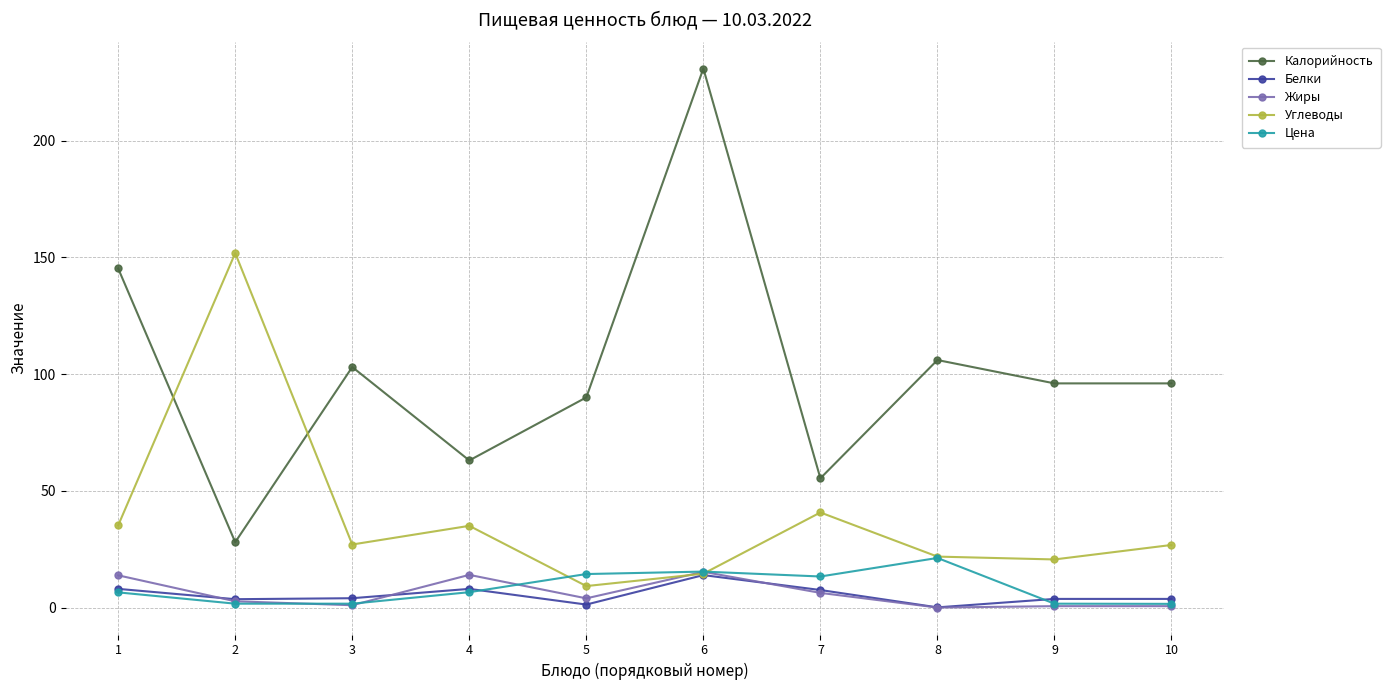

True or false: Калорийность and Цена intersect in this chart.

False